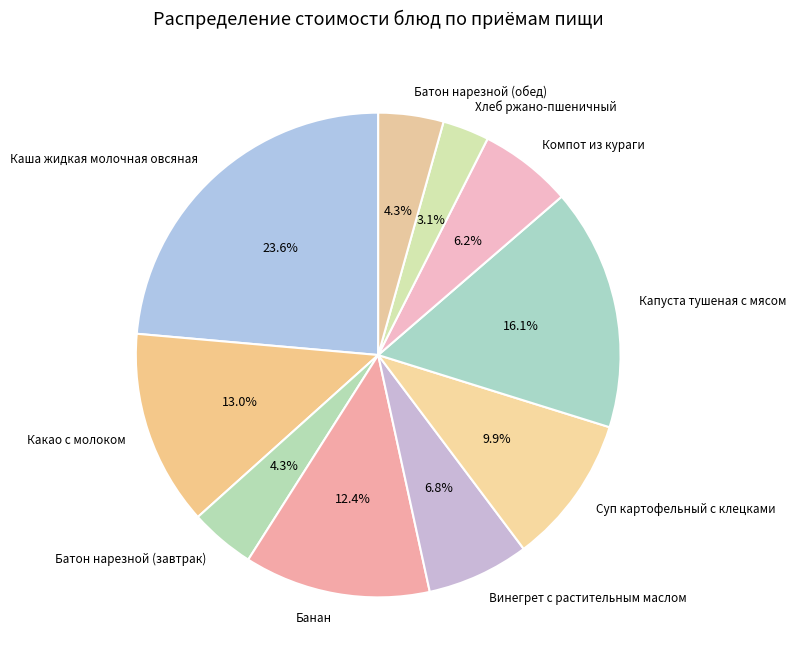

Do Суп картофельный с клецками and Компот из кураги together represent more than half of the pie?

No